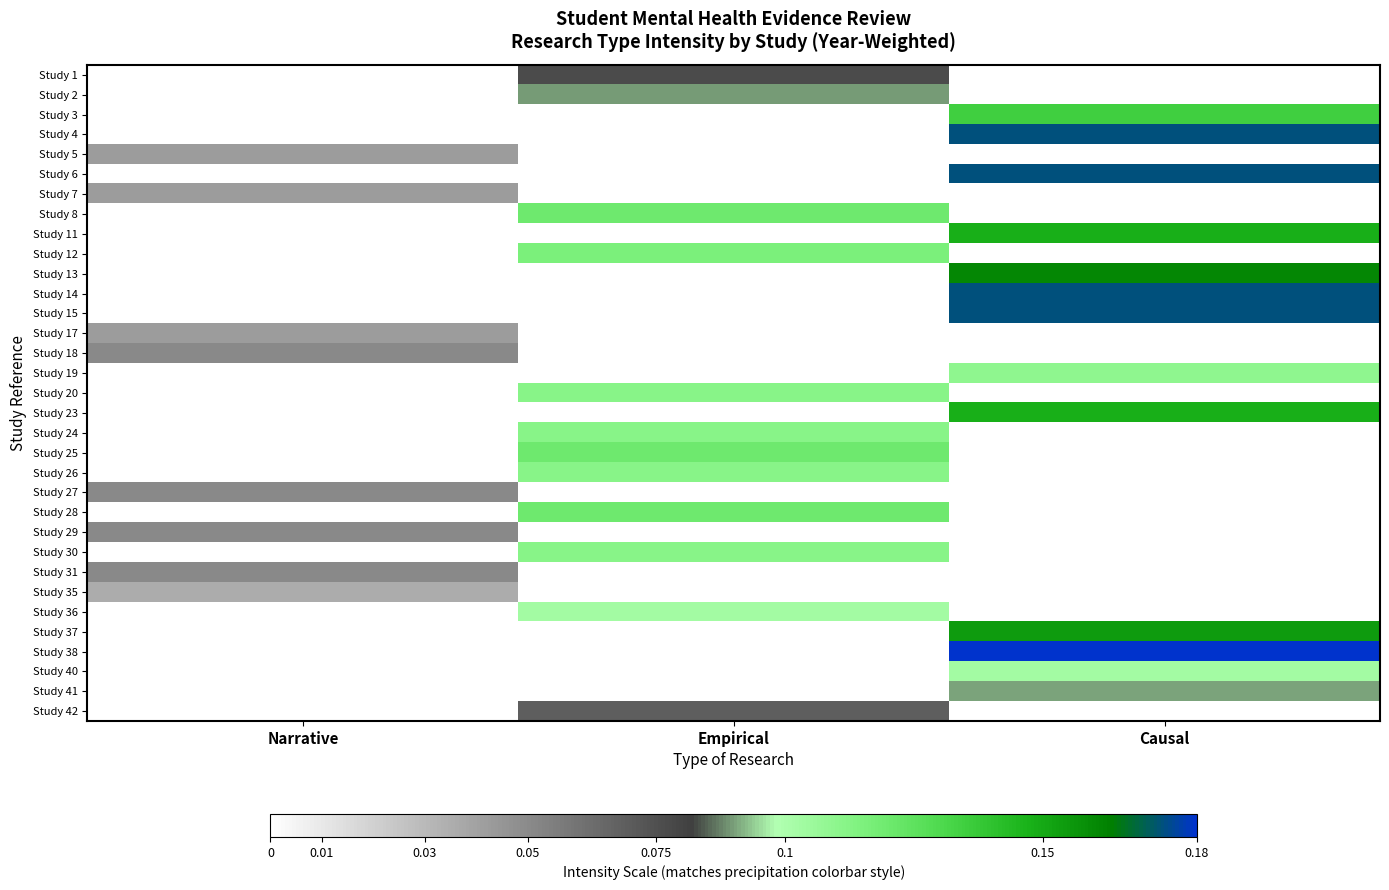

At which category is the sum across all series the highest?

Causal